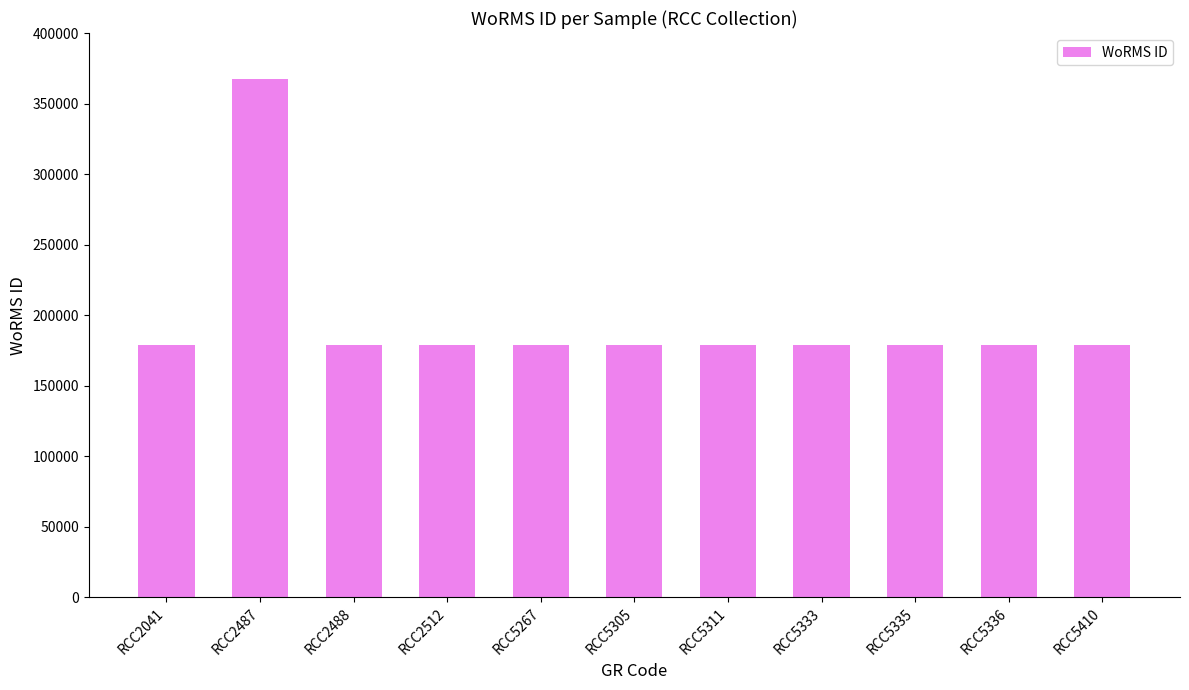

Are the bars horizontal?

No